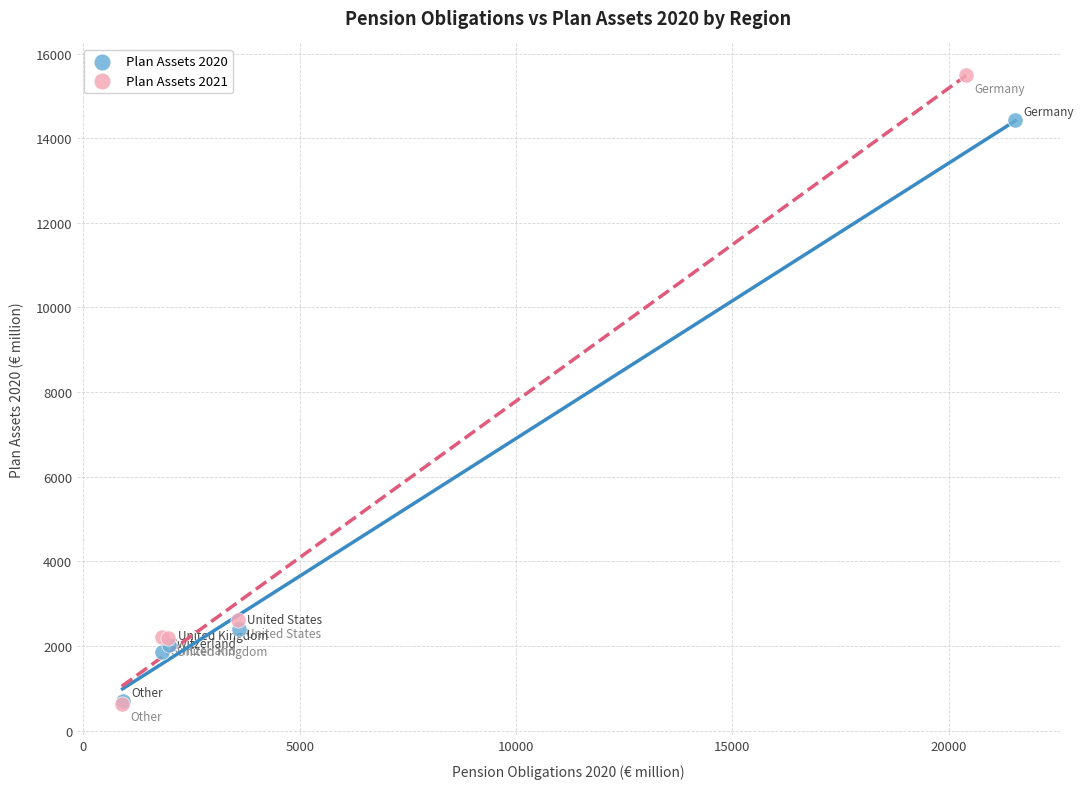

What are all the series names shown in the legend?

Plan Assets 2020, Plan Assets 2021